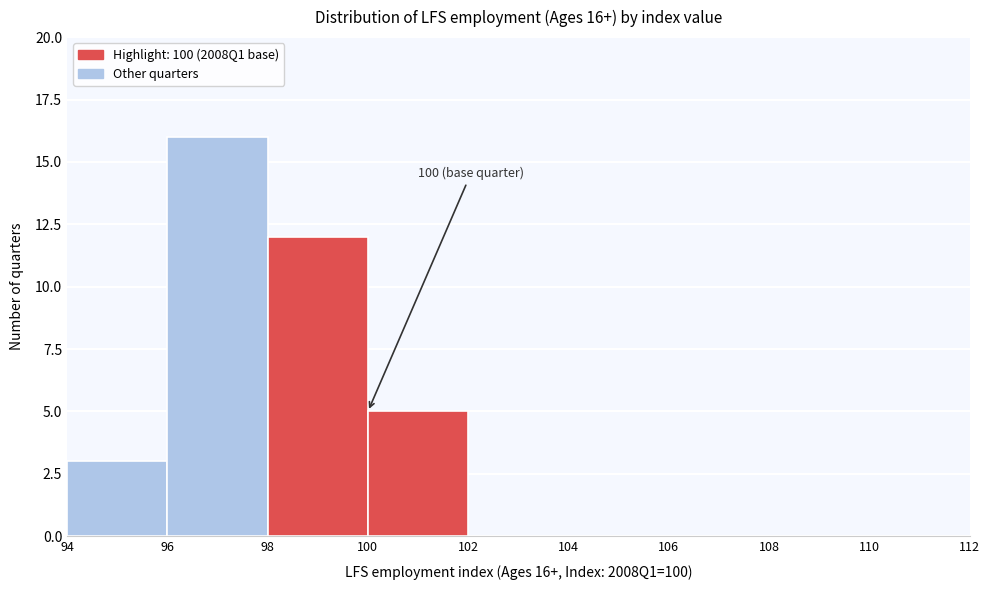

Over which range of the x-axis is the bar tallest?

96 to 98